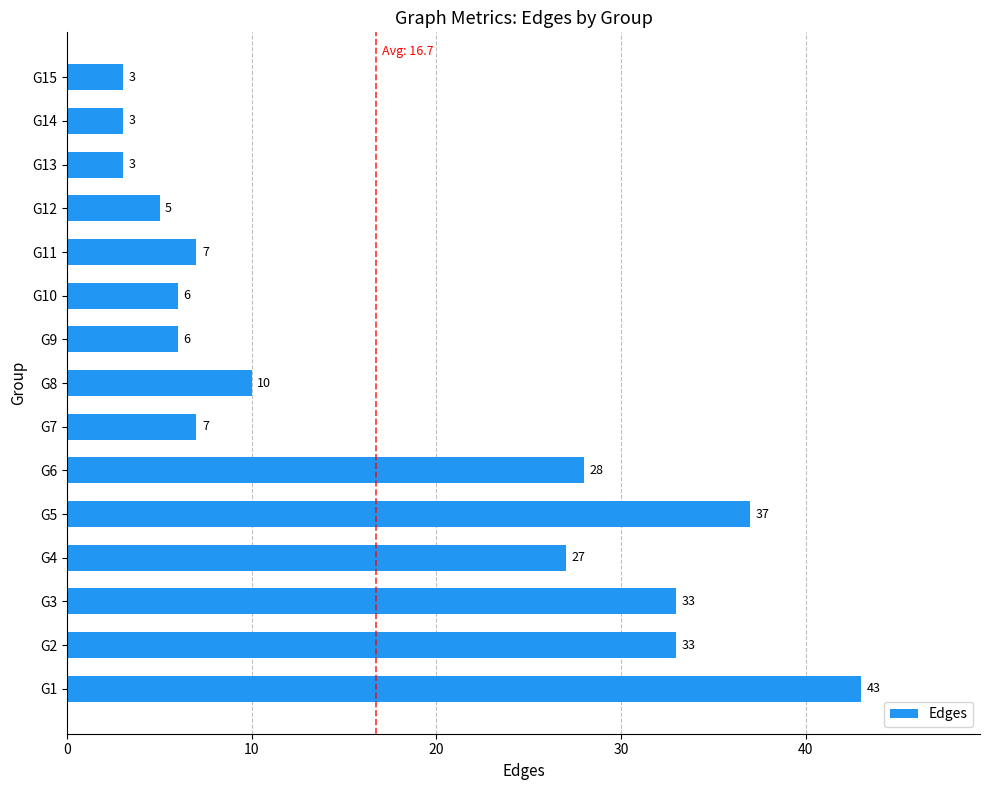

Count the number of categories in the chart.

15